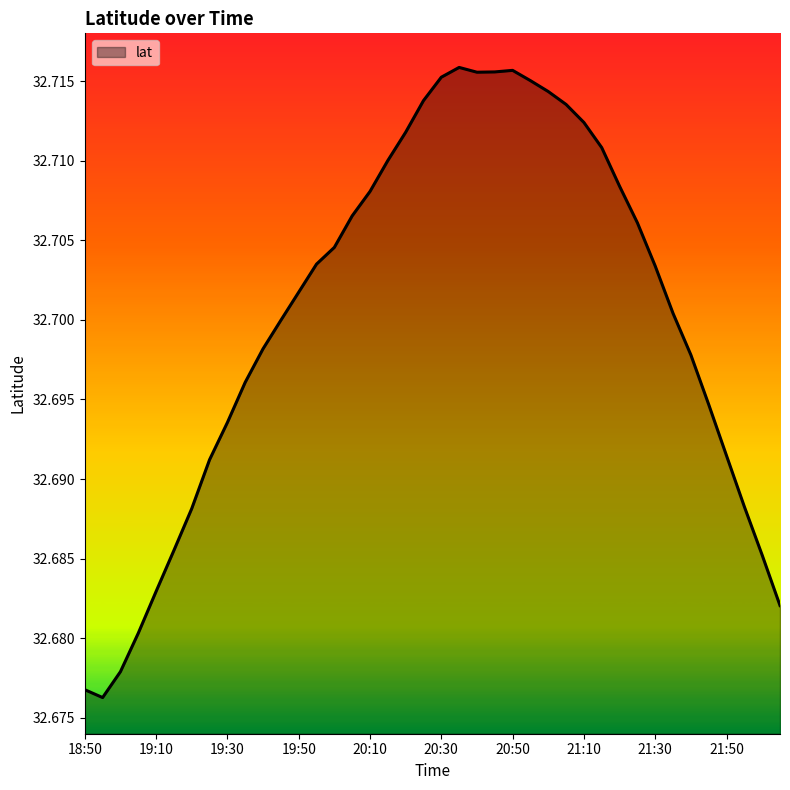

How many lines are shown in the chart?

1